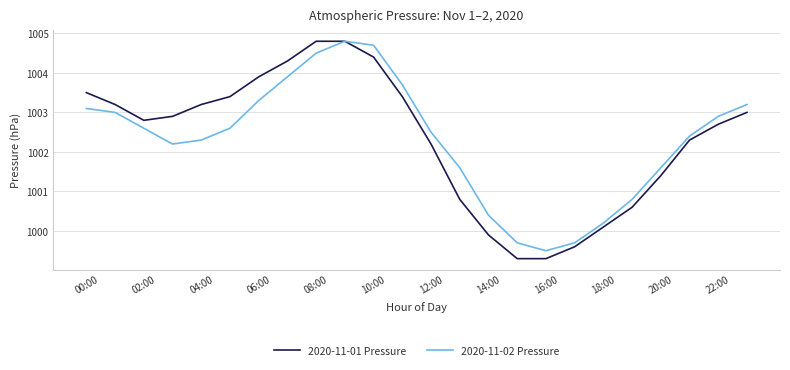

How many distinct data groups are displayed?

2